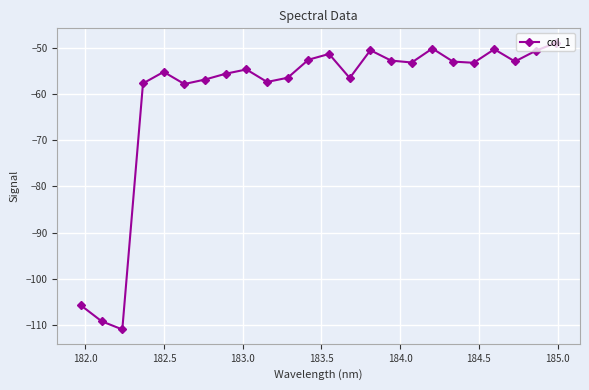

What is the smallest value displayed?

-110.9